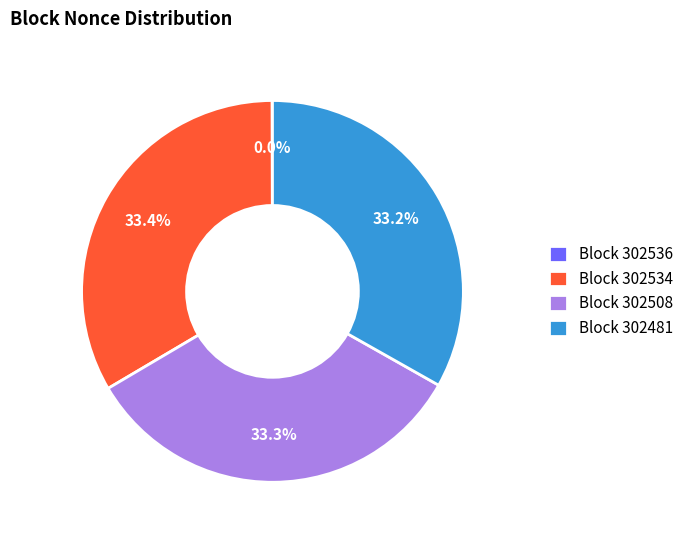

What portion of the pie excludes Block 302508?

66.7%